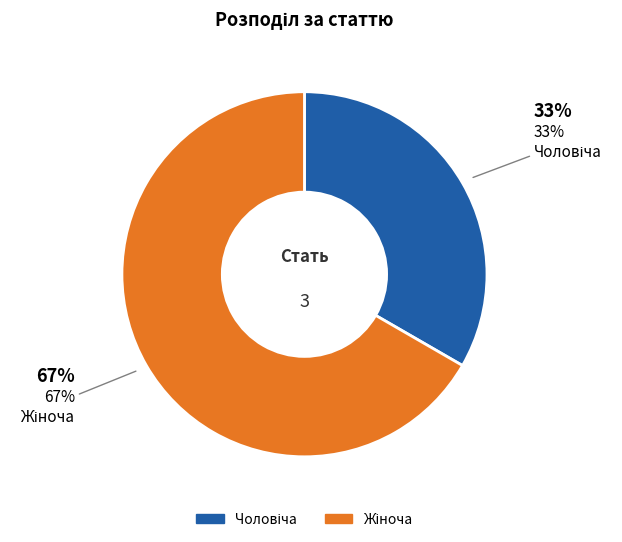

To the nearest percent, what is the average slice percentage?

50%